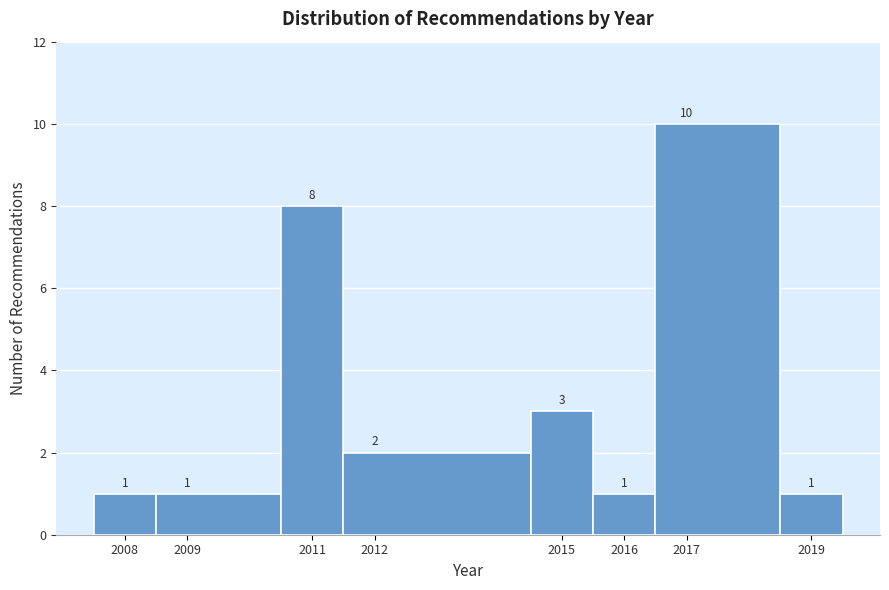

Reading left to right, transcribe this chart: for each bar, give the range it covers on the x-axis and its height.

2007.5 to 2008.5: 1
2008.5 to 2010.5: 1
2010.5 to 2011.5: 8
2011.5 to 2014.5: 2
2014.5 to 2015.5: 3
2015.5 to 2016.5: 1
2016.5 to 2018.5: 10
2018.5 to 2019.5: 1